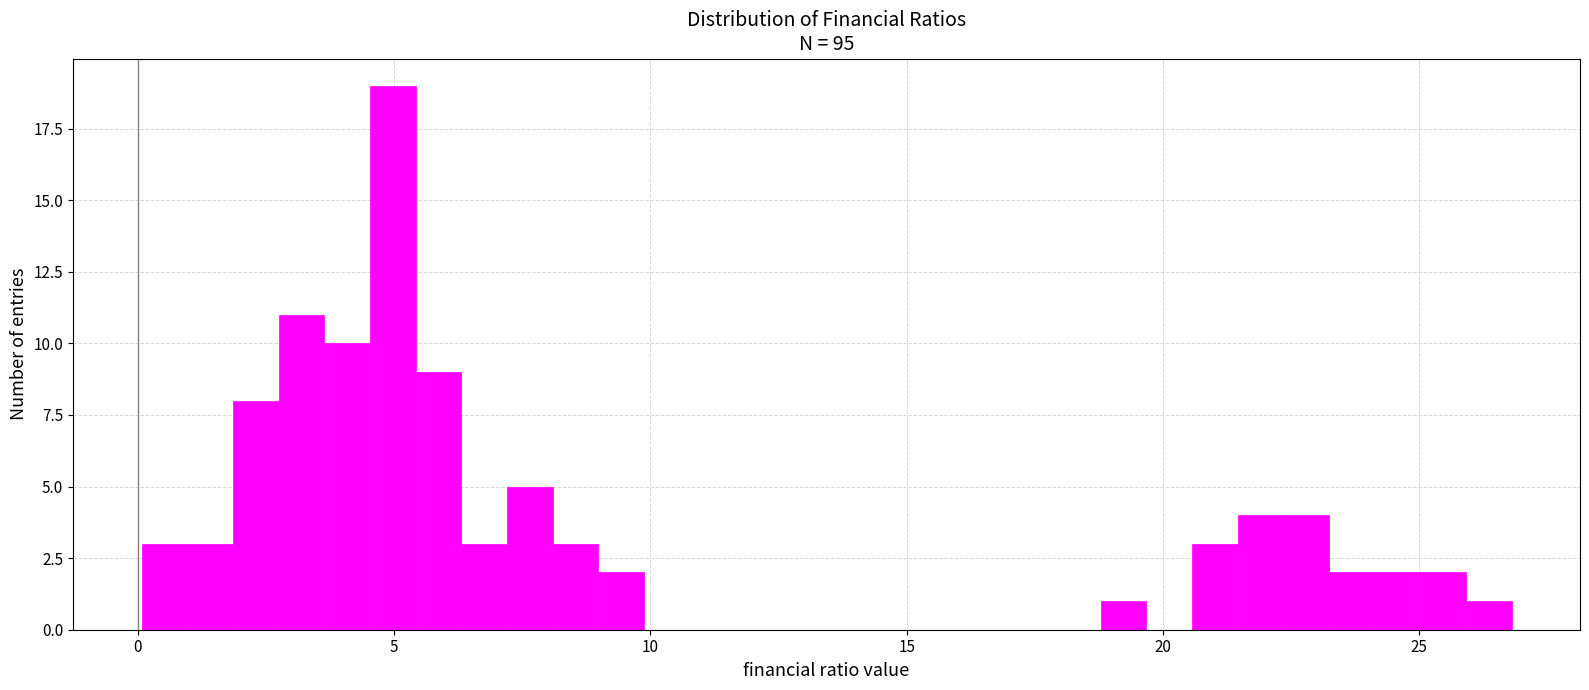

Read against the x-axis, roughly where is the centre of the tallest bar?

5.0